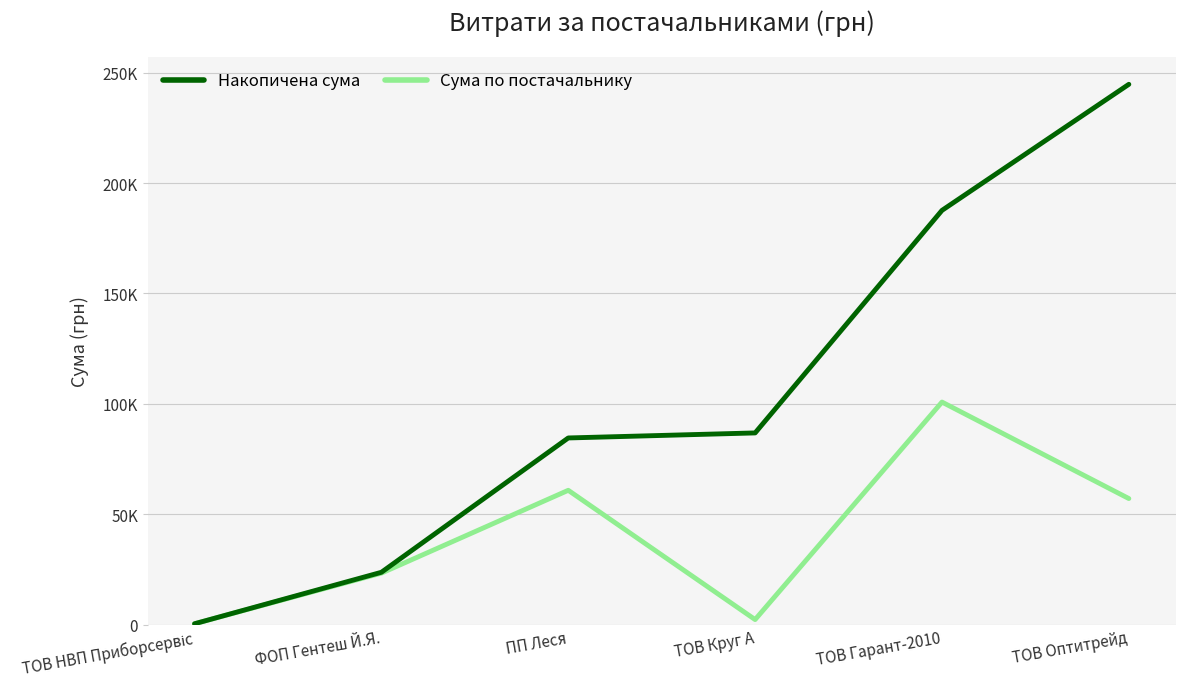

Which category has the lowest value across all series?

ТОВ НВП Приборсервіс